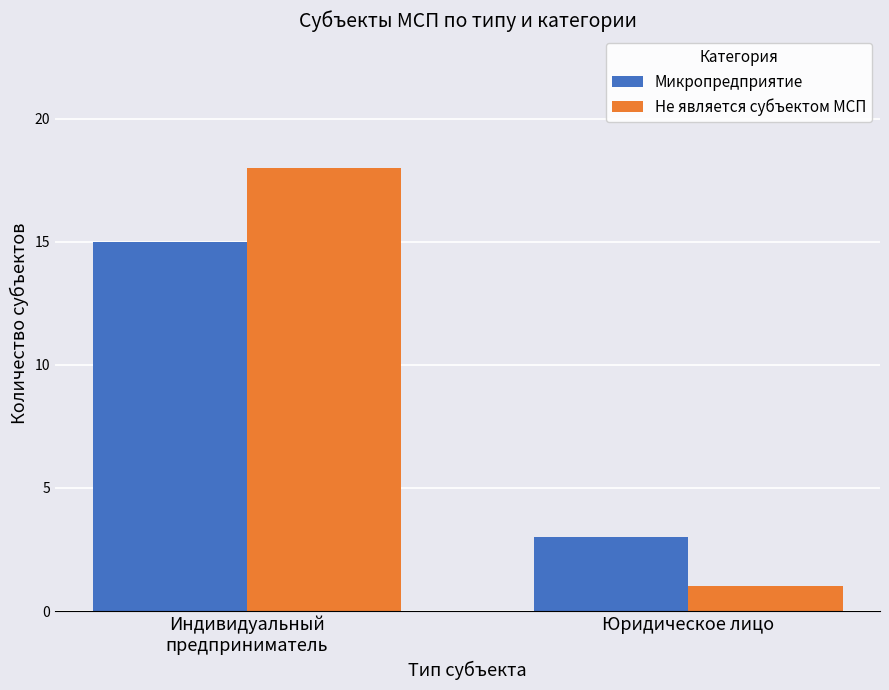

What is the highest value of the Микропредприятие series?

15